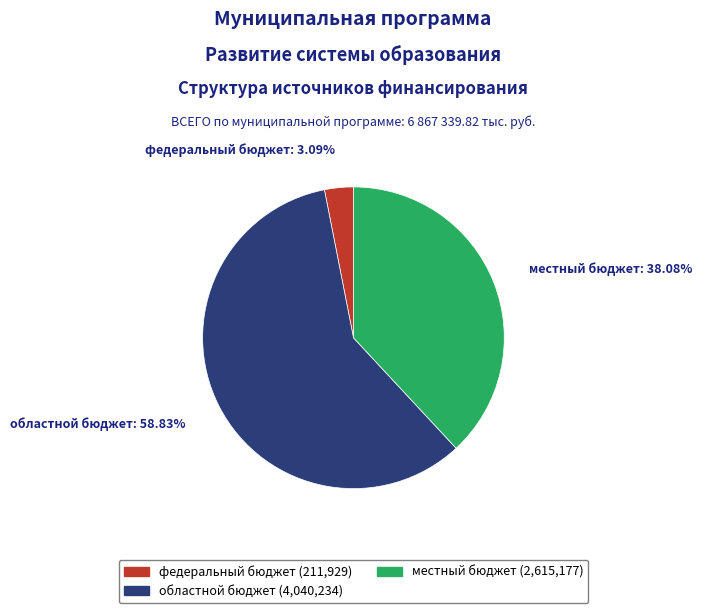

Is there any slice that represents more than half of the pie?

Yes